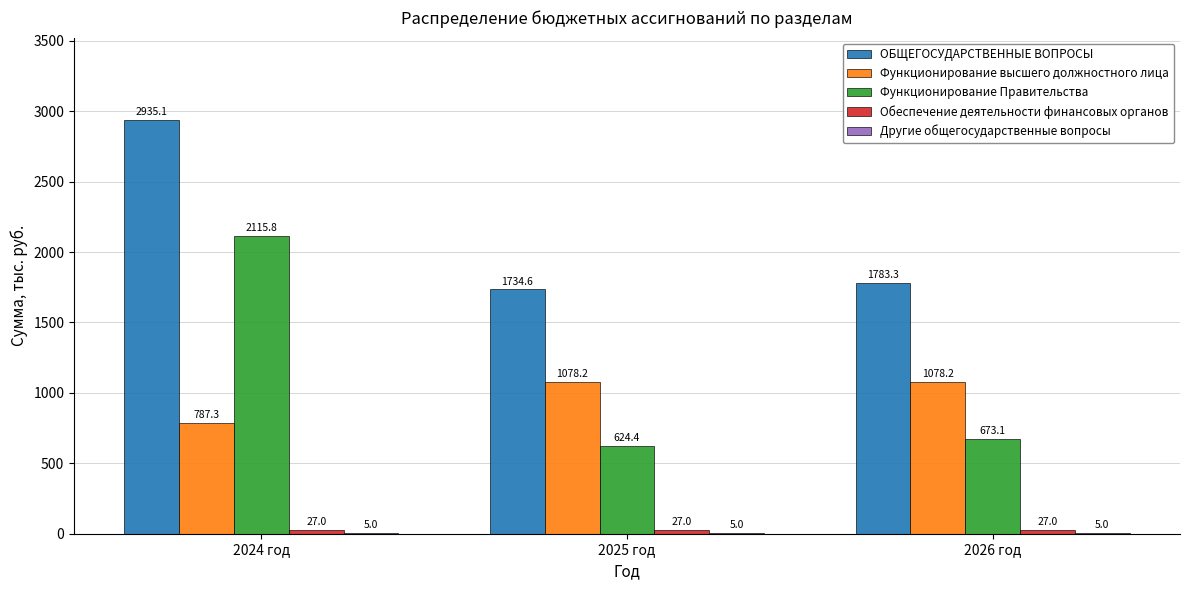

Are the bars horizontal?

No